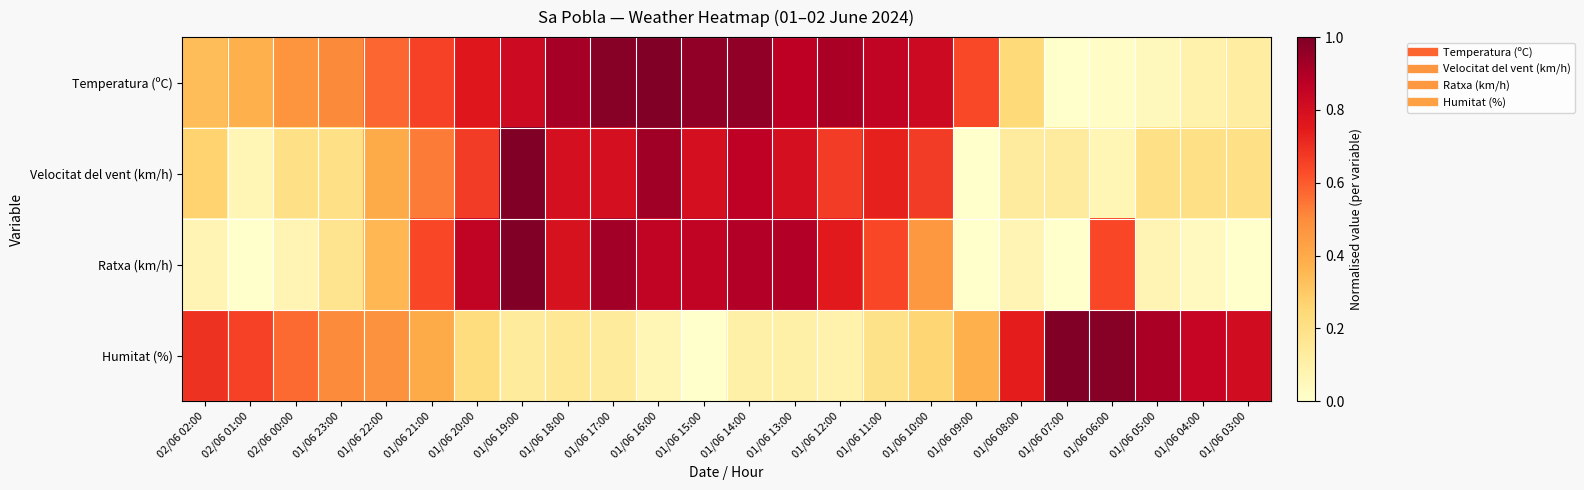

At 01/06 22:00, list the series in order from smallest to largest.

Ratxa (km/h), Velocitat del vent (km/h), Humitat (%), Temperatura (ºC)